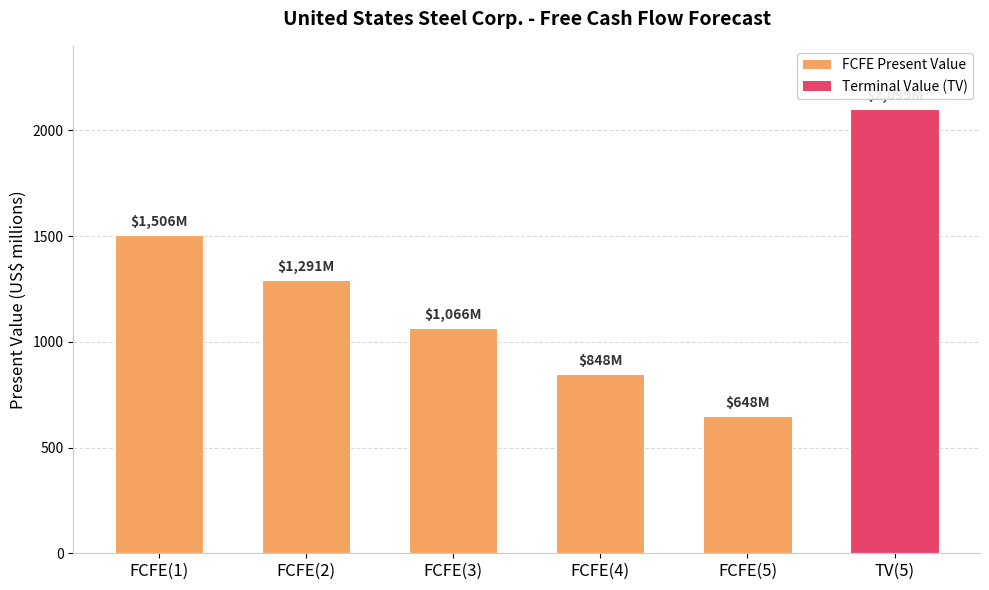

Reading left to right, what are all the values shown in this chart?

FCFE(1)=1506	FCFE(2)=1291	FCFE(3)=1066	FCFE(4)=848	FCFE(5)=648	TV(5)=2099